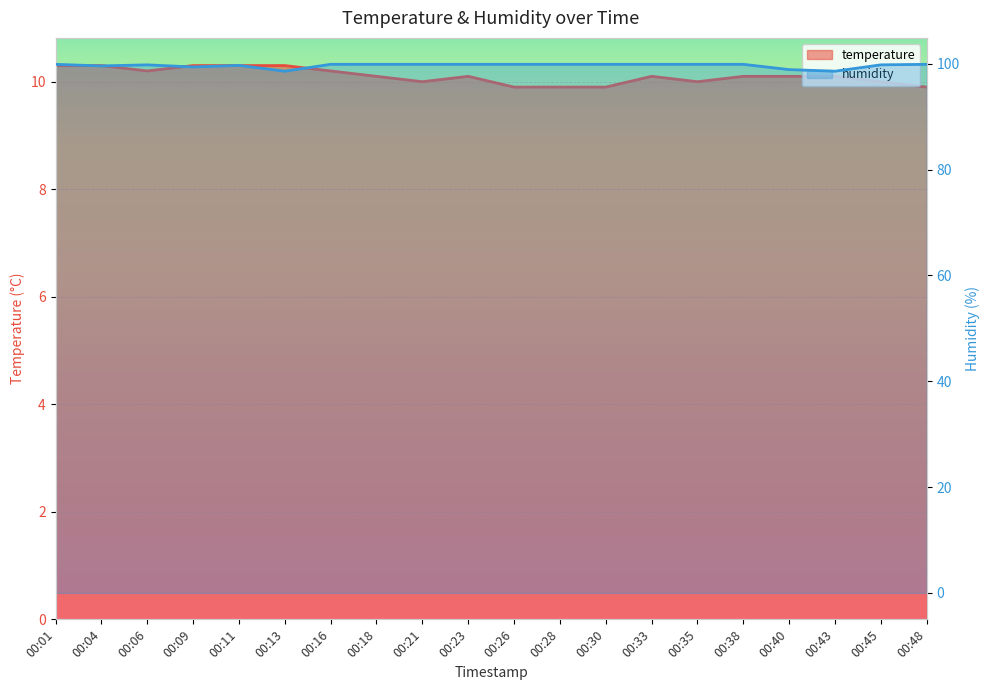

What is the average value of the temperature series?

10.1